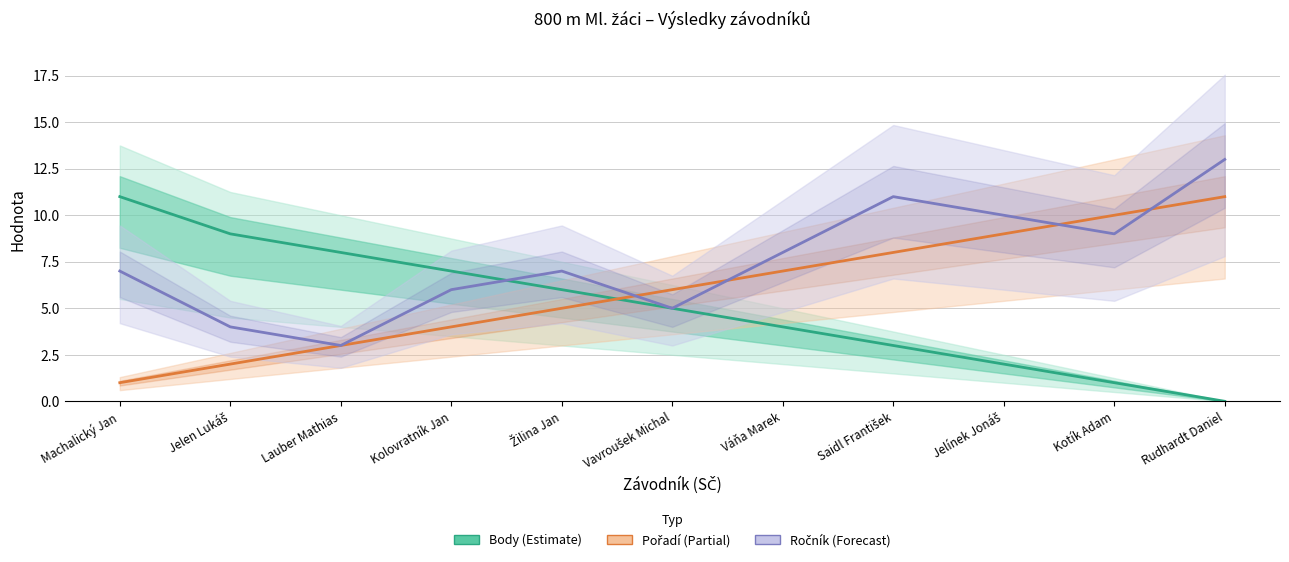

Which series ends up on top after the final intersection of Ročník and Body?

Ročník